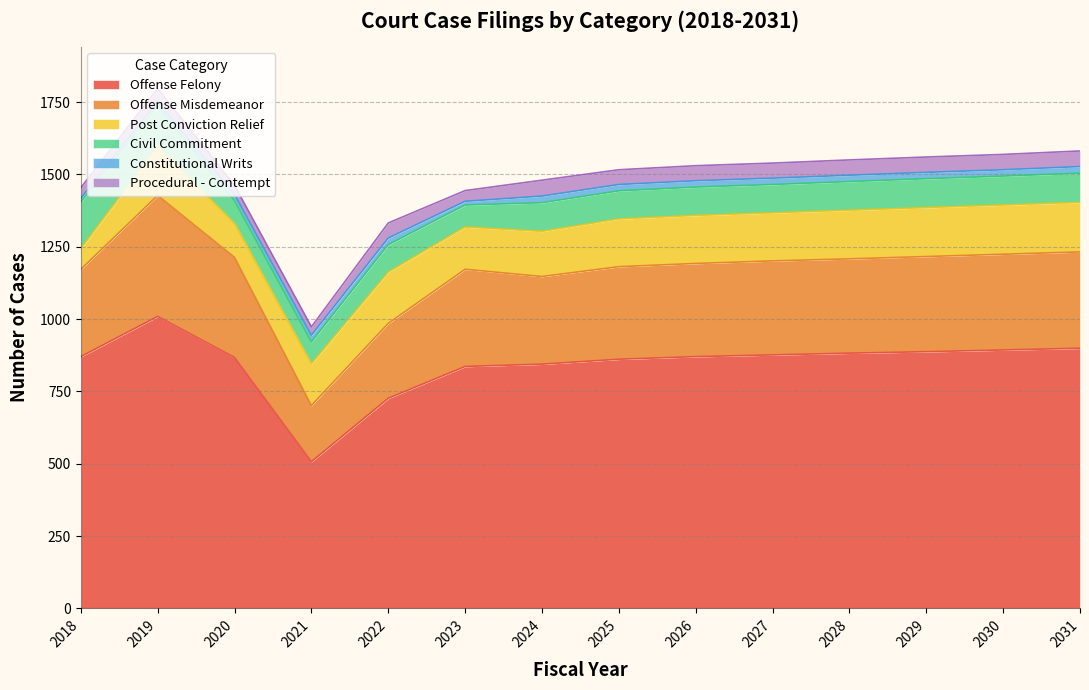

What are all the series names shown in the legend?

Offense Felony, Offense Misdemeanor, Post Conviction Relief, Civil Commitment, Constitutional Writs, Procedural - Contempt